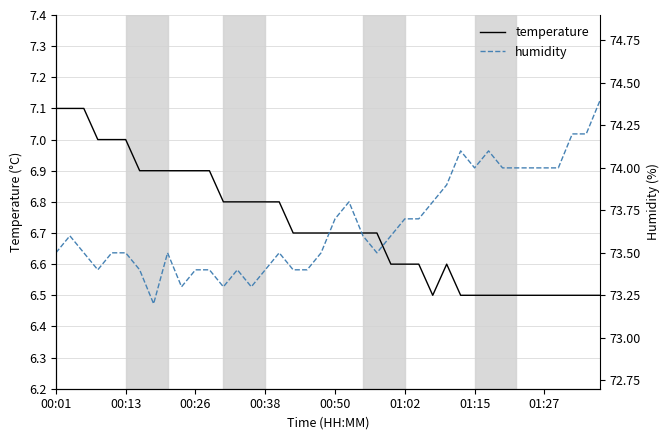

Is it true that temperature equals 2.1 at 00:38?

False